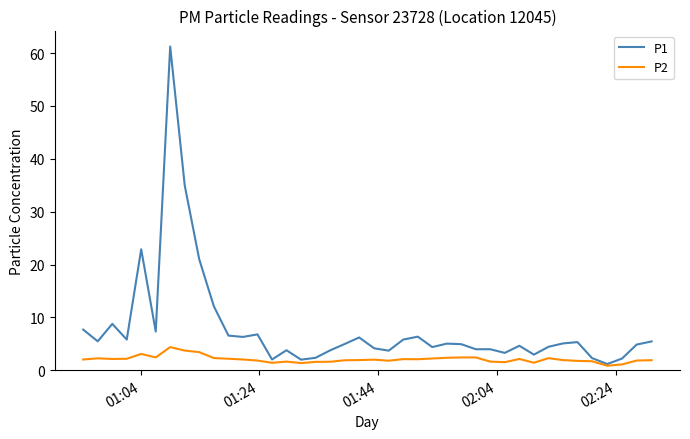

Rank the series by their maximum value, from lowest to highest.

P2, P1